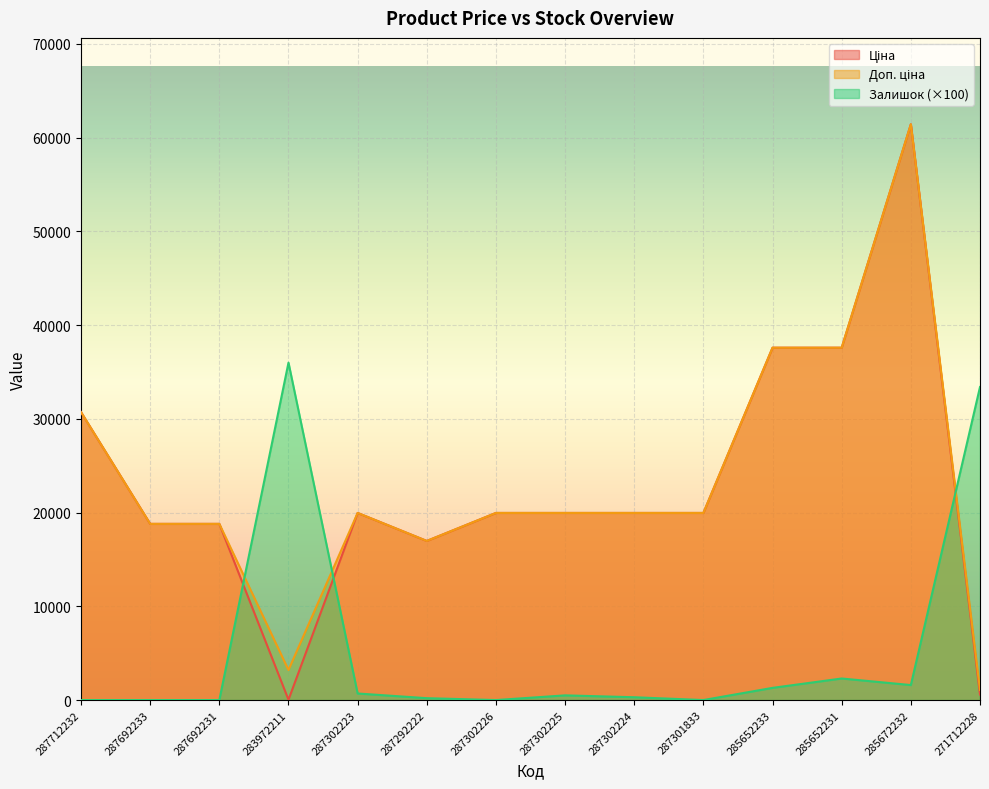

List the labels in order of Залишок value, largest first.

283972211, 271712228, 285652231, 285672232, 285652233, 287302223, 287302225, 287302224, 287292222, 287712232, 287692233, 287692231, 287302226, 287301833